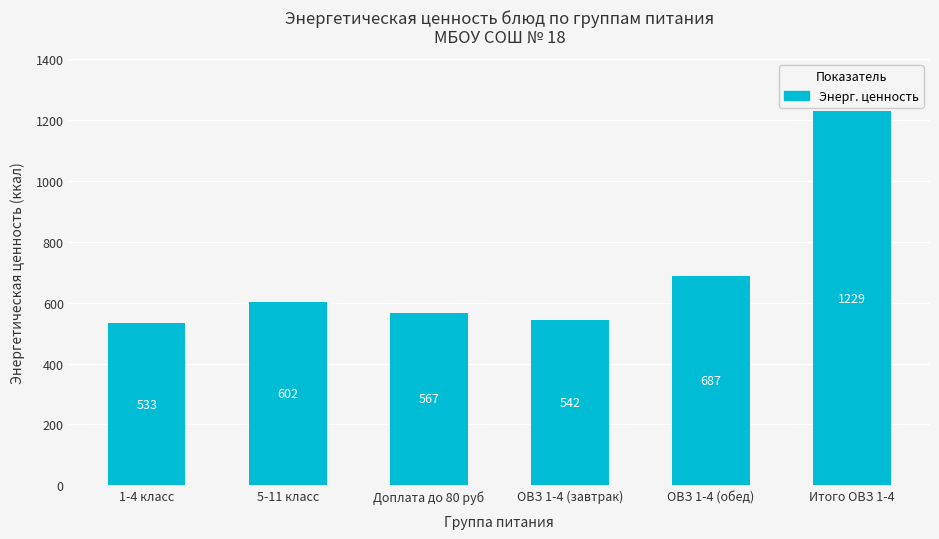

At which label is the value closest to 881?

ОВЗ 1-4 (обед)